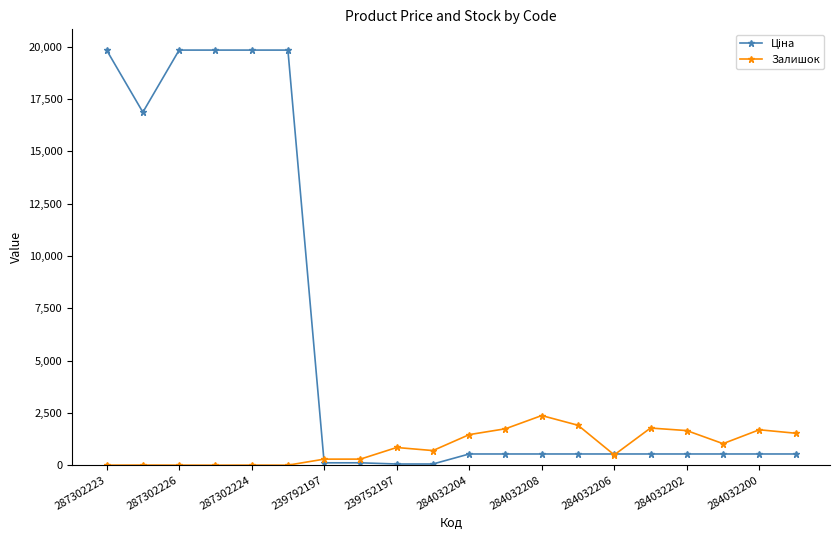

True or false: Залишок has more than 1 interior local peaks.

True